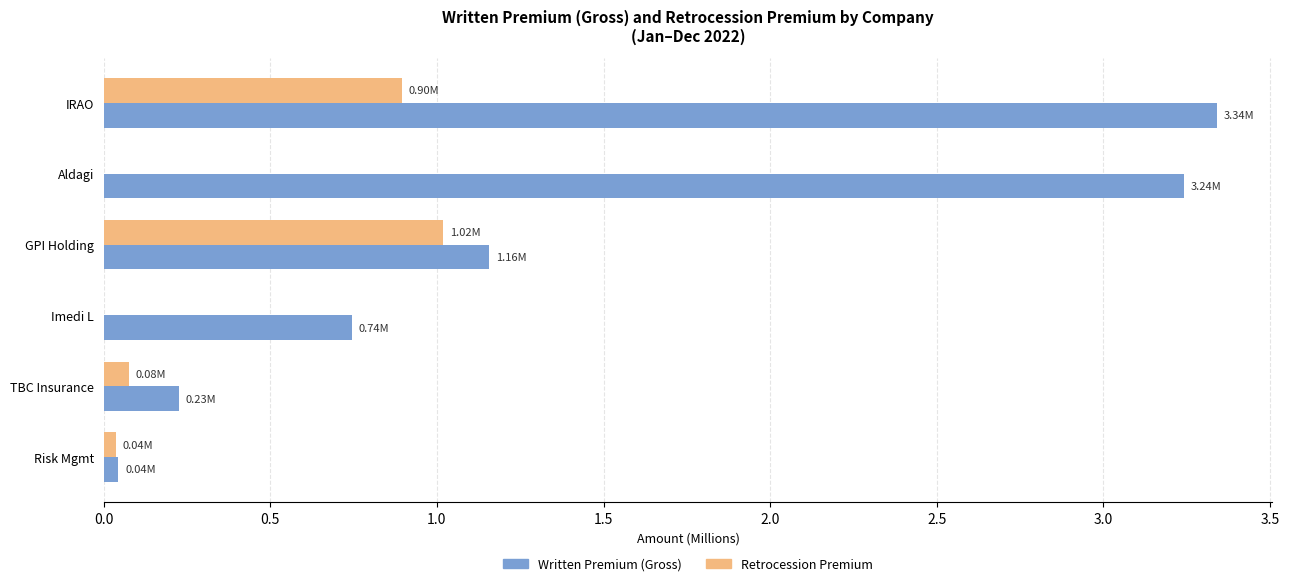

What is the sum of the Retrocession Premium values at GPI Holding and IRAO?

1.9